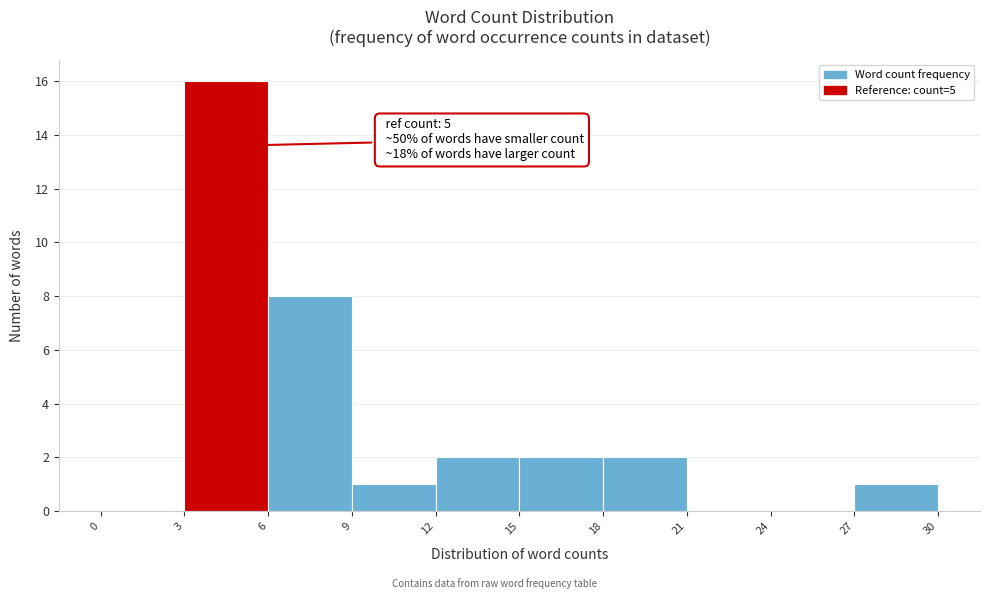

Over which range of the x-axis is the bar tallest?

3 to 6